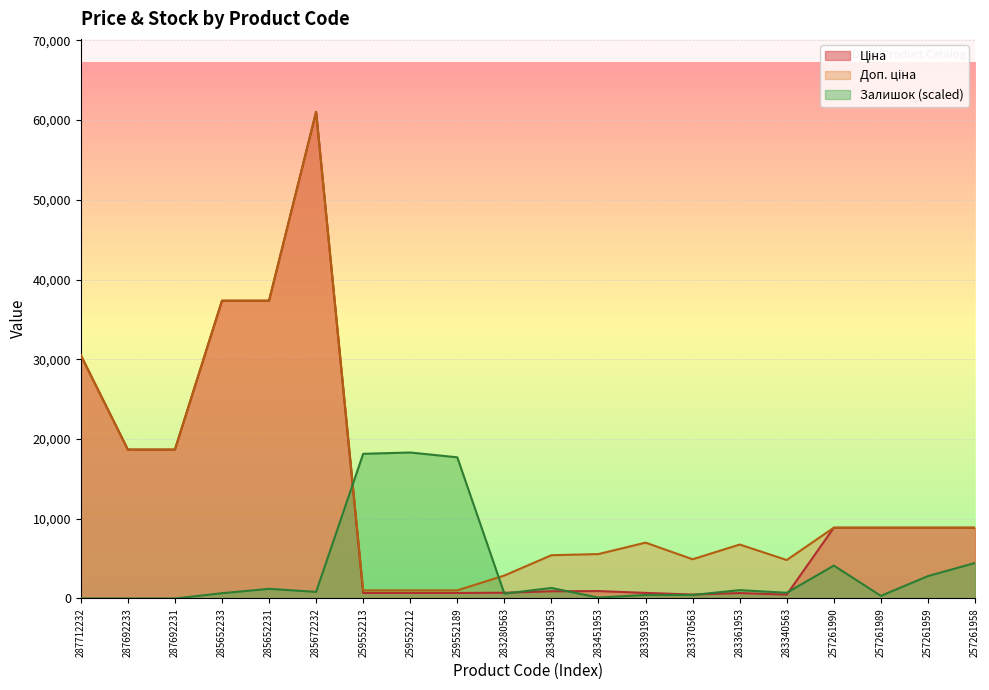

The value of Ціна at 283391953 is 700.4. True or false?

True